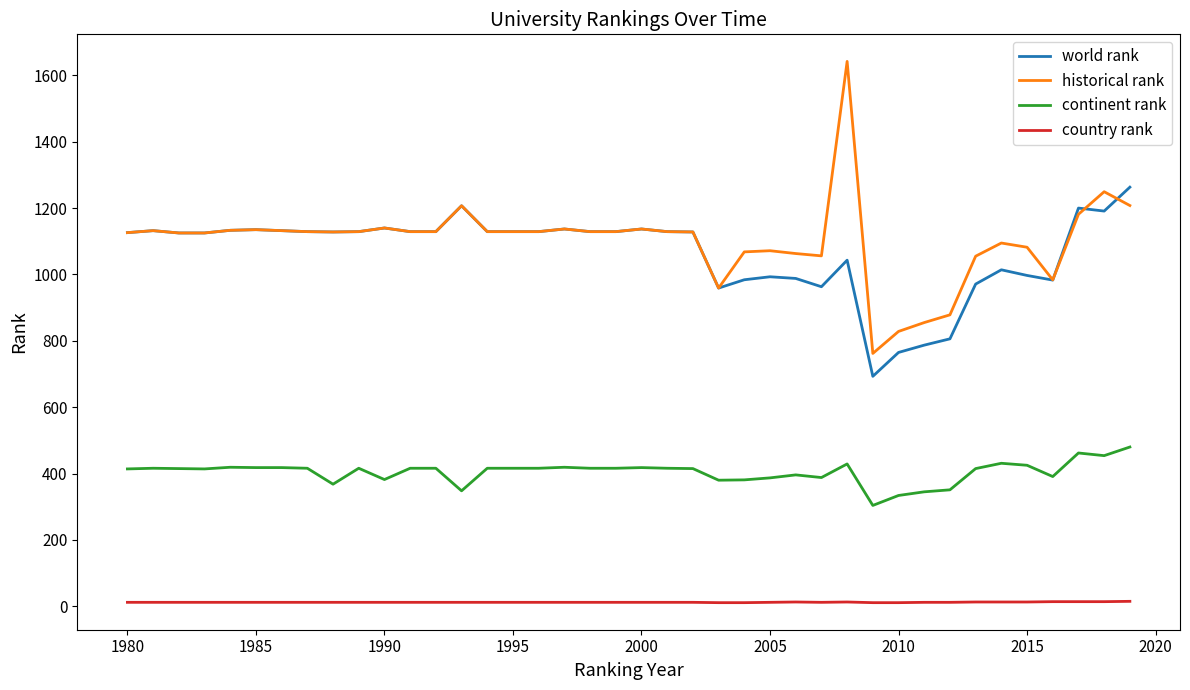

What is the minimum value for country rank?

11.0